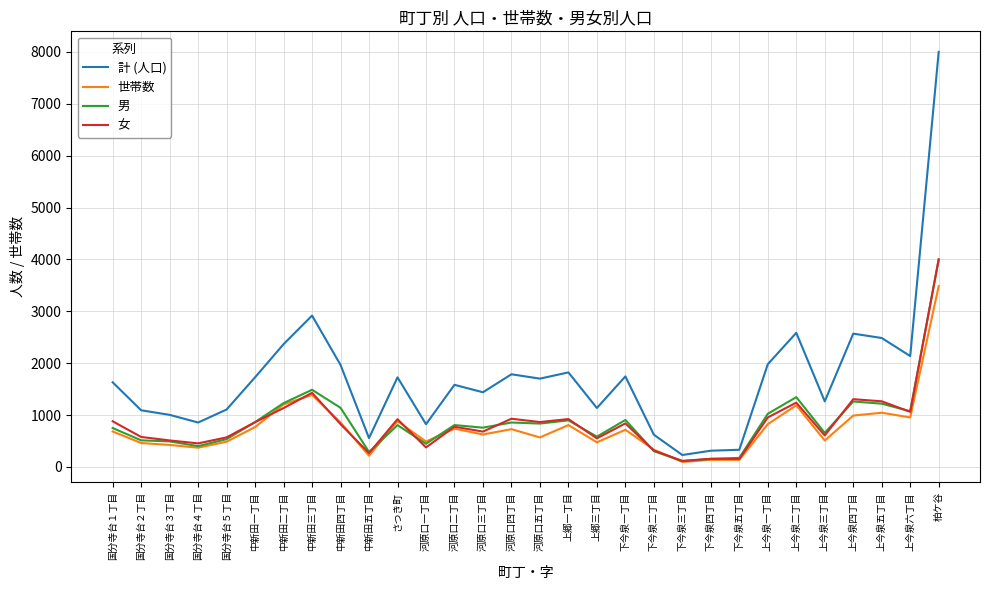

What is the lowest value of the 計 (人口) series?

231